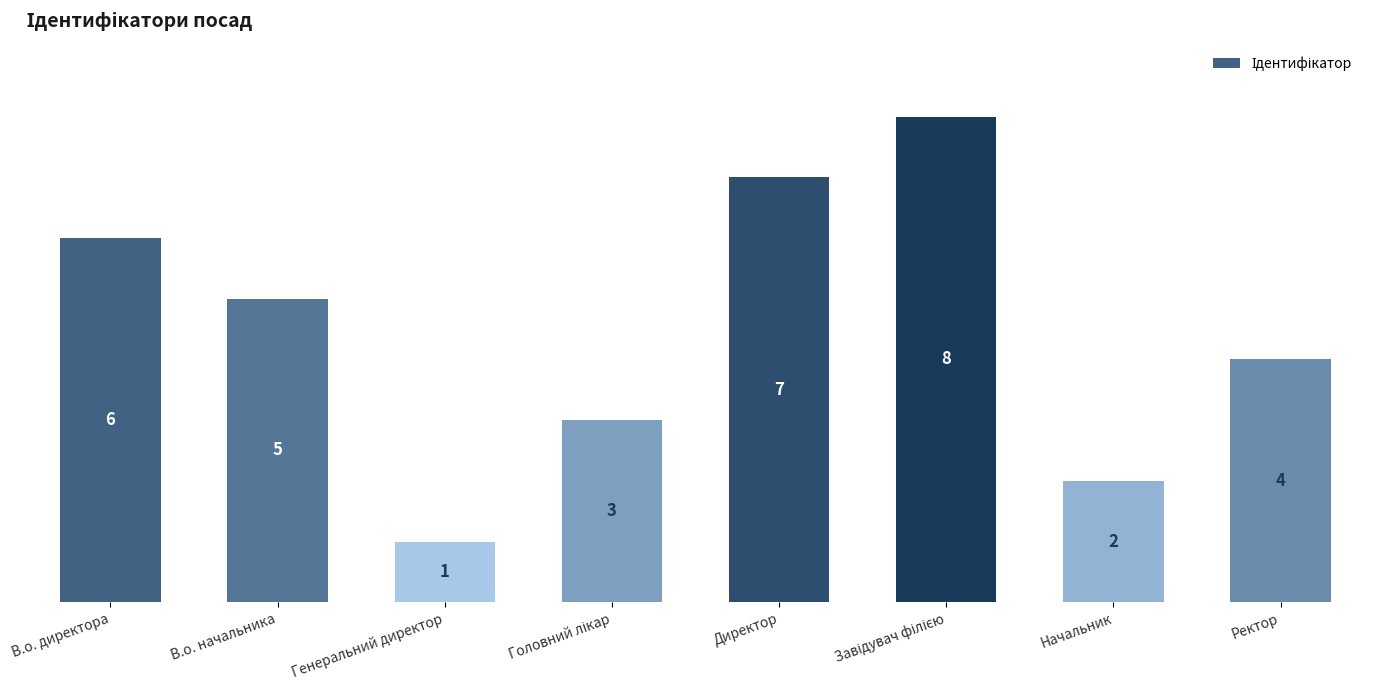

Is it true that the value at Ректор is 4?

True